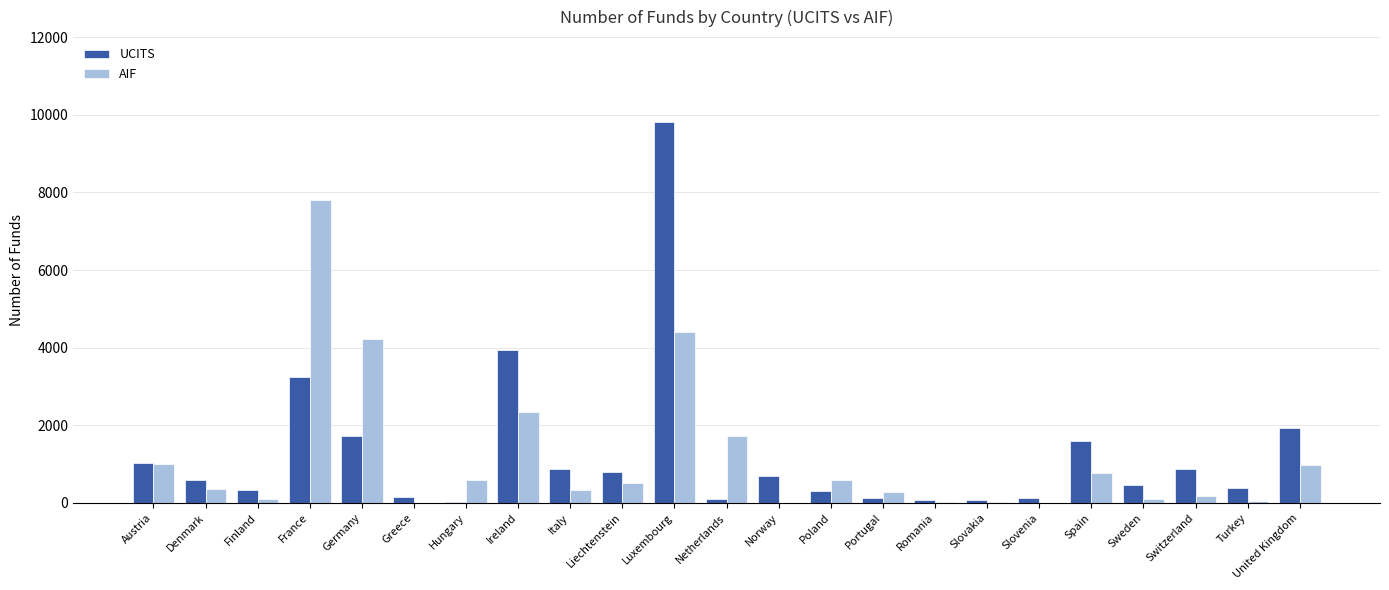

Which series changed the most between Ireland and Norway?

UCITS